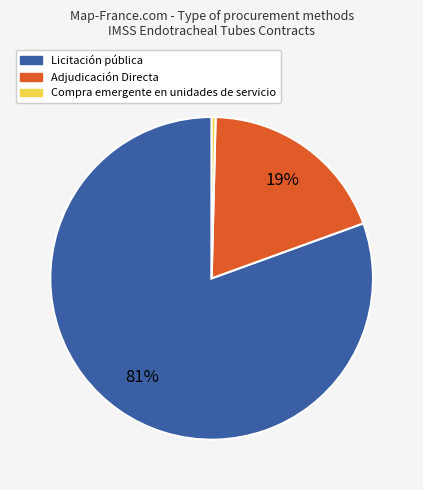

To the nearest percent, what percentage of the pie is Licitación pública?

81%